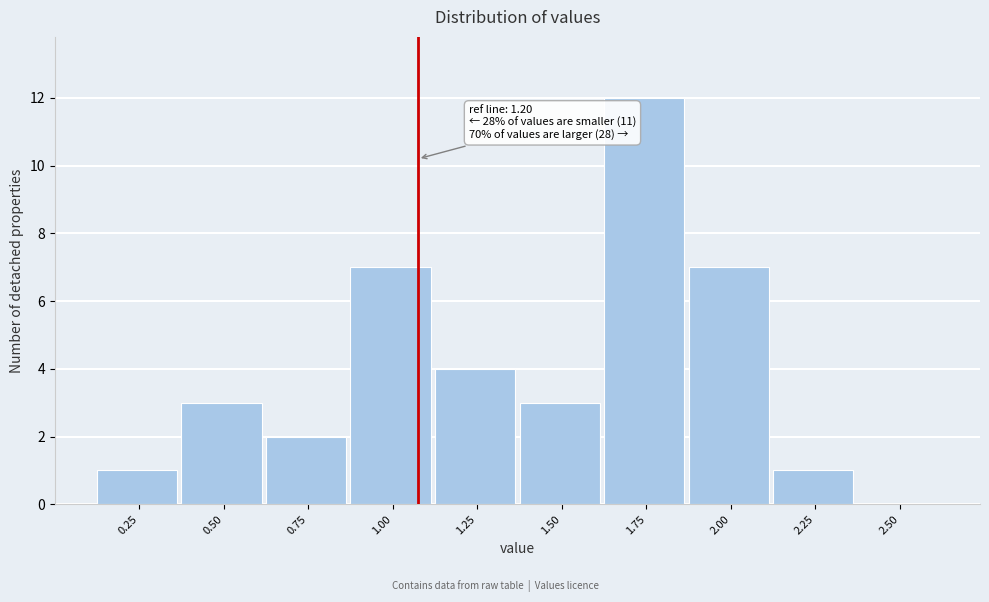

Reading right to left, what are all the values shown in this chart?

2.50=0	2.25=1	2.00=7	1.75=12	1.50=3	1.25=4	1.00=7	0.75=2	0.50=3	0.25=1